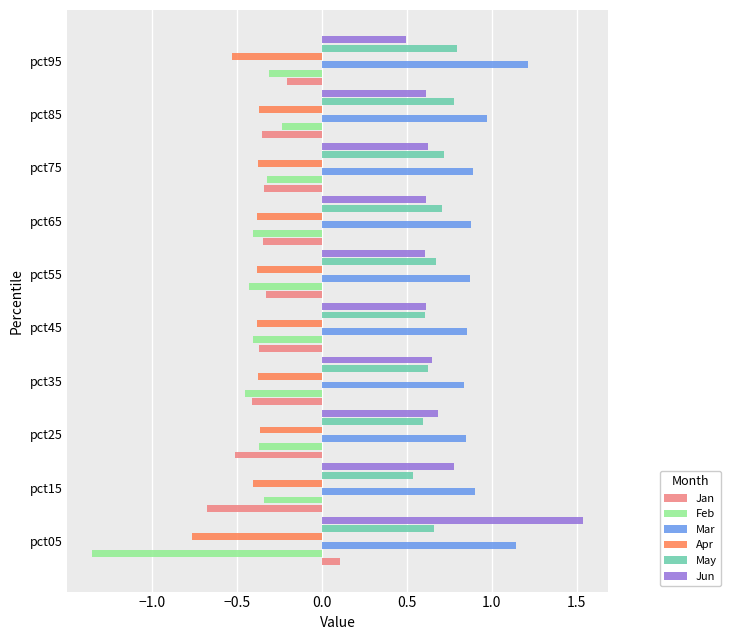

The Feb series shows -0.2 at pct85. True or false?

True